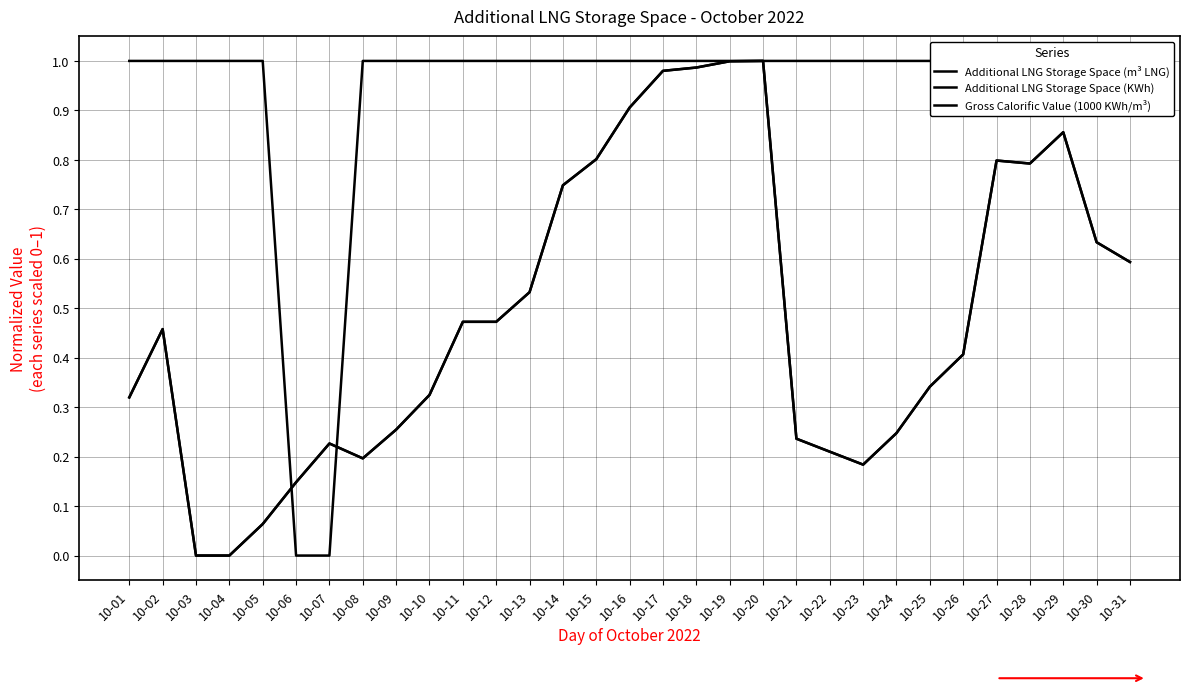

Which series has the widest spread of values?

Additional LNG Storage Space (m³ LNG)